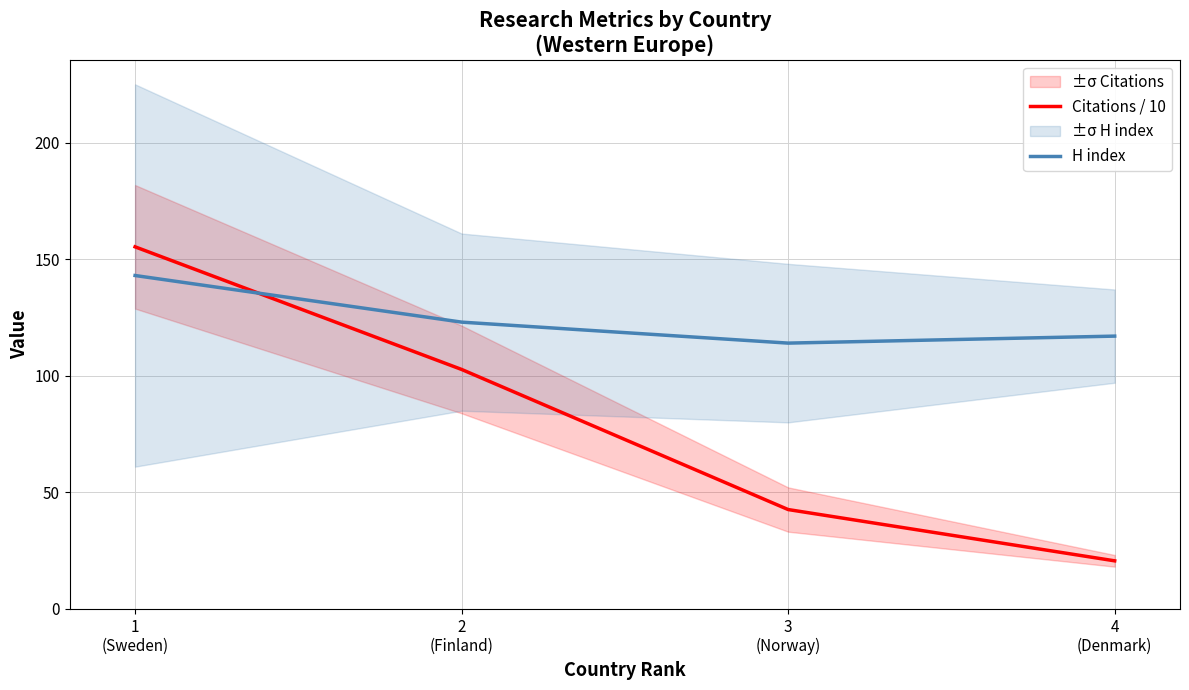

What is the sum of the H index values at 2
(Finland) and 1
(Sweden)?

266.0